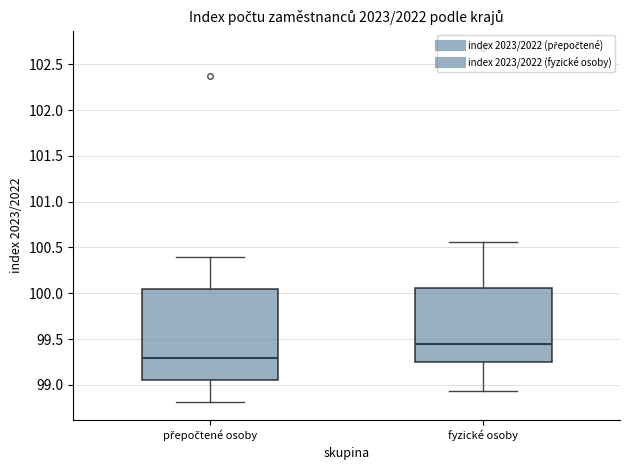

Reading left to right, transcribe this box plot: for each box, give where its median line is, the range the box spans, and where its two whiskers end, as read against the y-axis. The values are not printed on the chart, so give them approximately, as read against the axis.

přepočtené osoby: median 99.30, box 99.05 to 100.05, whiskers 98.80 to 100.40
fyzické osoby: median 99.45, box 99.25 to 100.05, whiskers 98.95 to 100.55